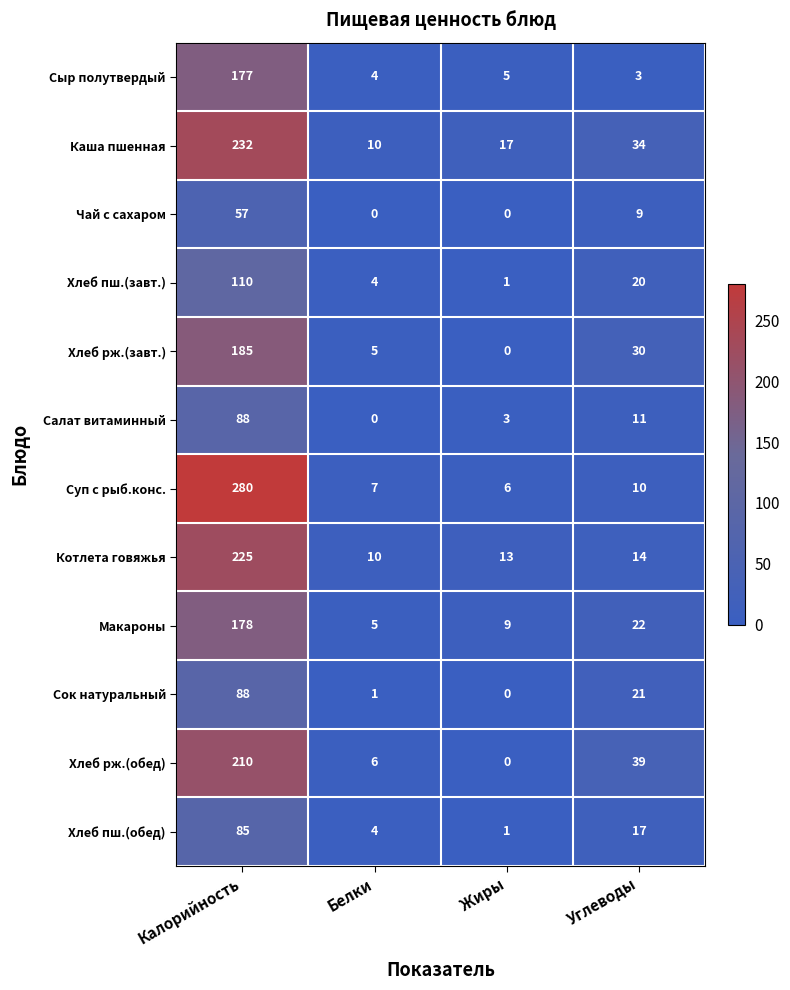

The Хлеб пш.(обед) series shows 17 at Углеводы. True or false?

True